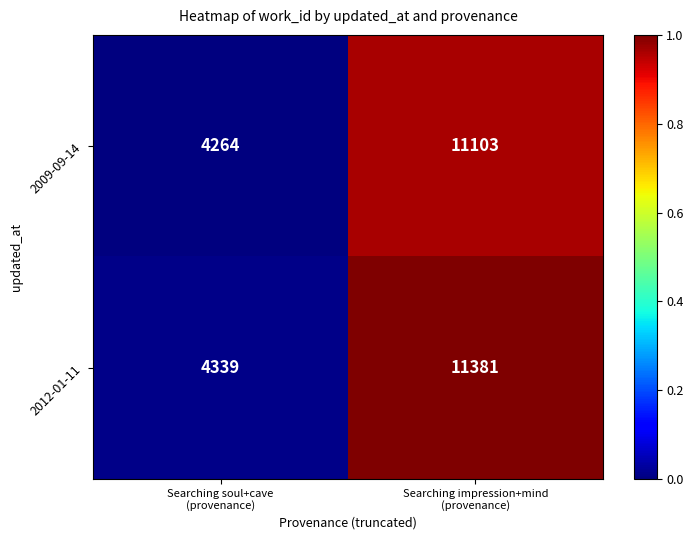

Which label corresponds to the smallest value in the chart?

Searching soul+cave
(provenance)